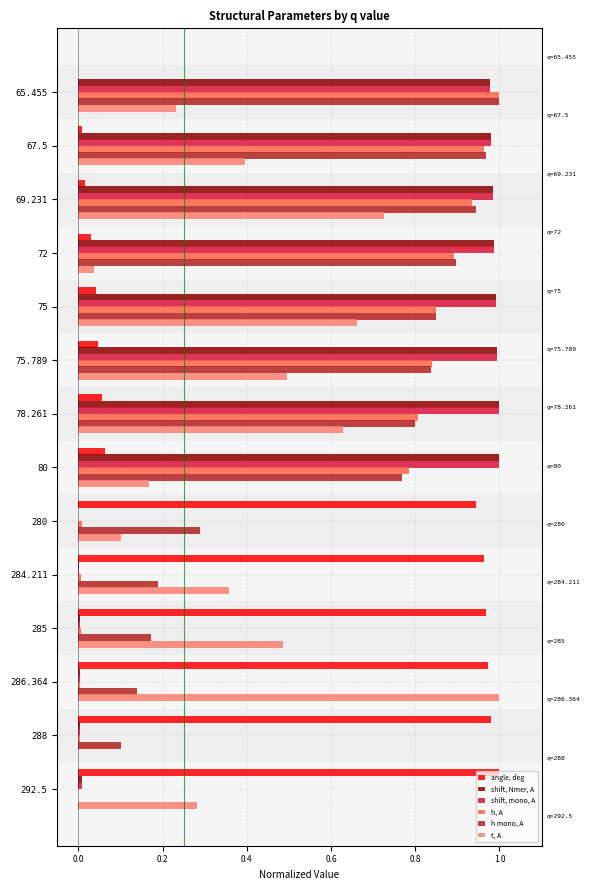

At which category is the sum across all series the highest?

69.231